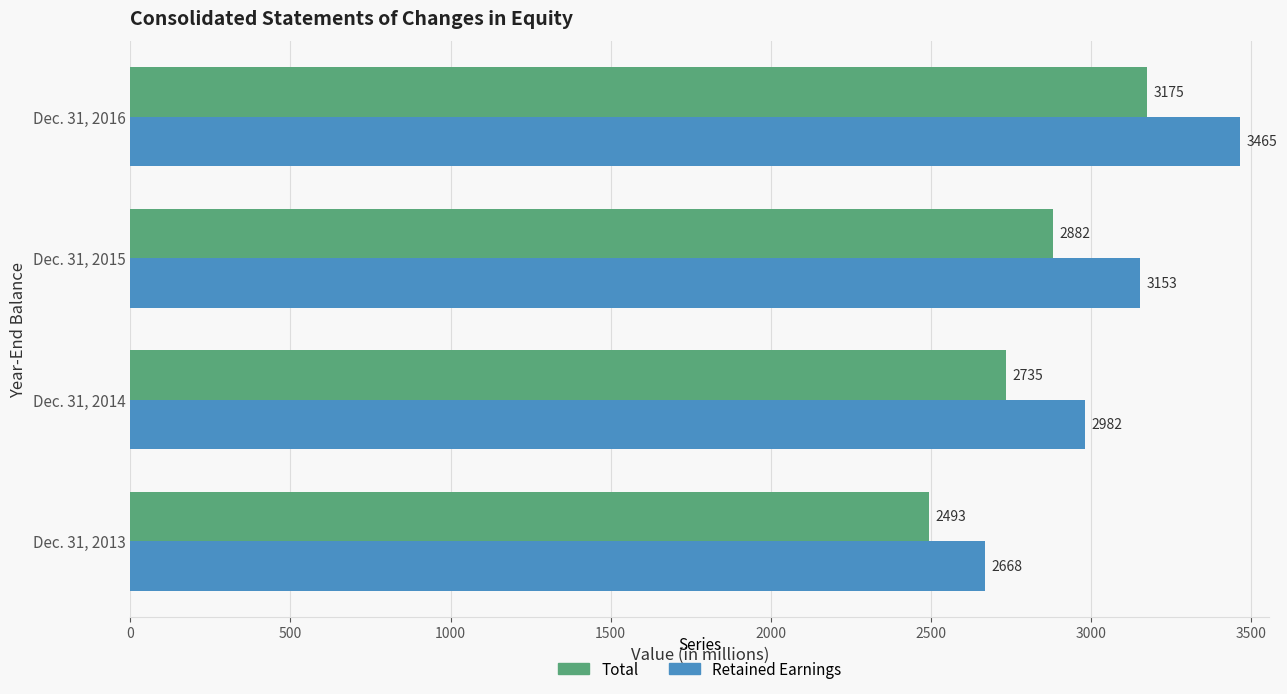

Between Dec. 31, 2015 and Dec. 31, 2016, which series saw the biggest shift?

Retained Earnings